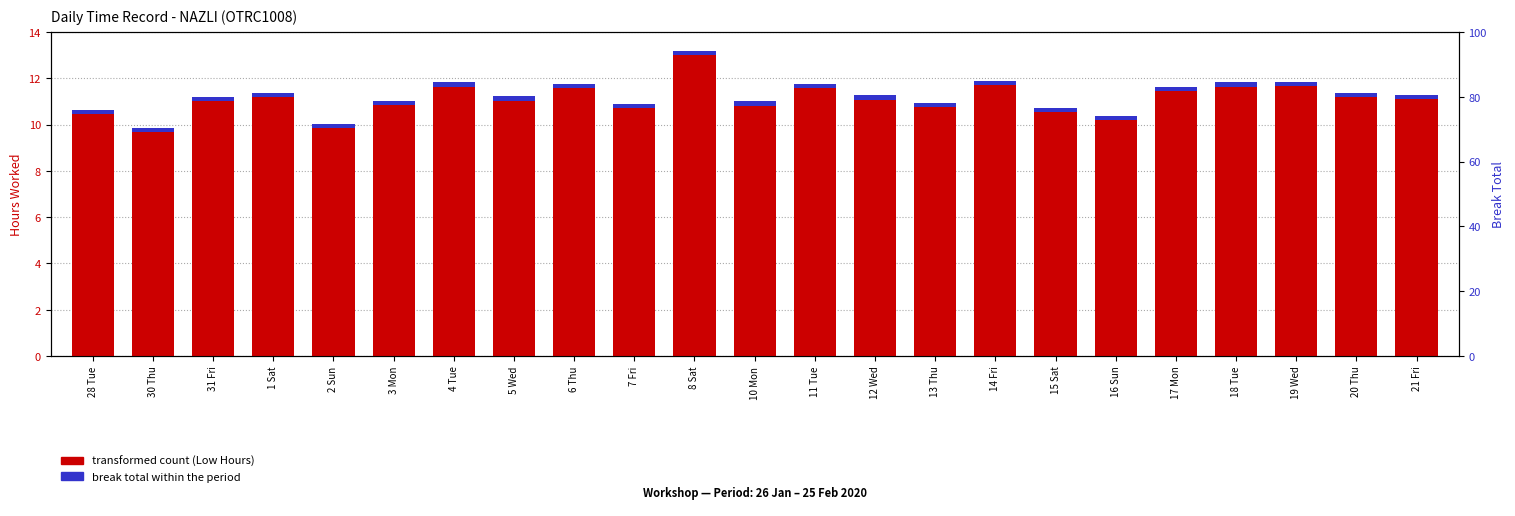

What is the value of the Low (Hours) bar at the 8th from the left?

11.2